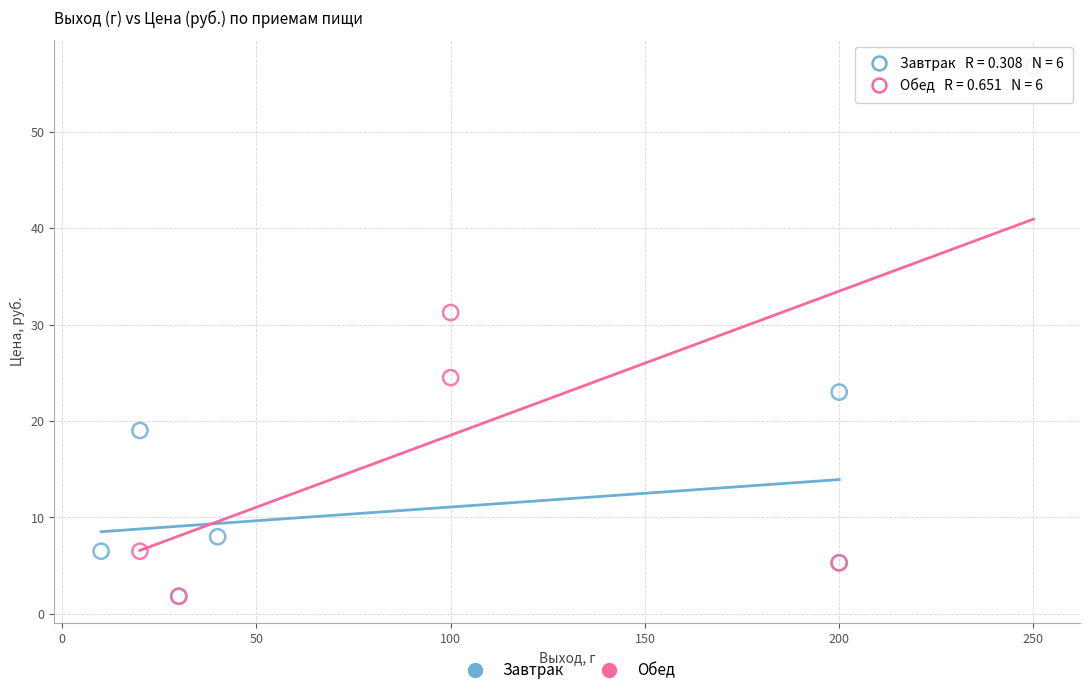

What are all the series names shown in the legend?

Завтрак, Обед